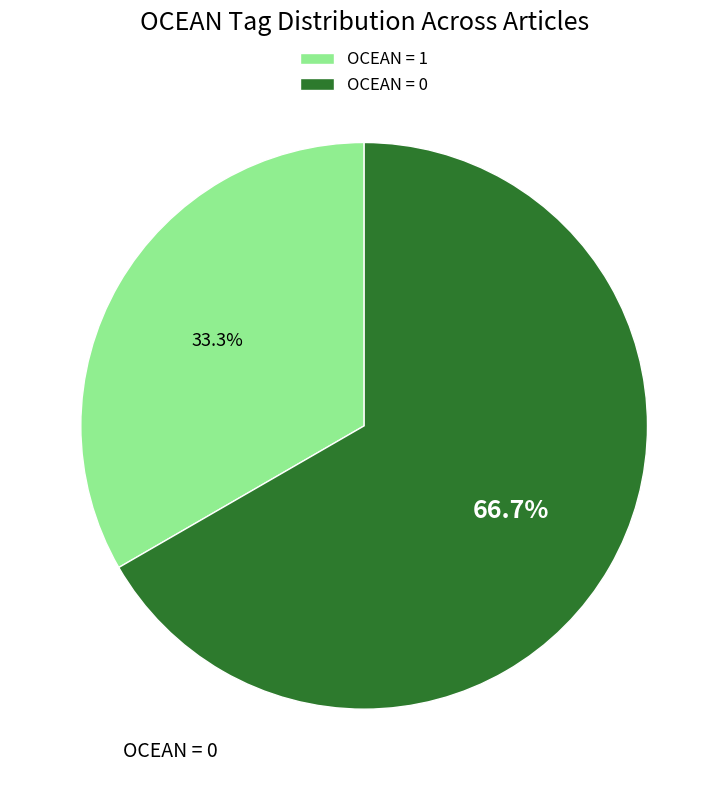

What percentage is NOT represented by OCEAN = 0?

33.3%